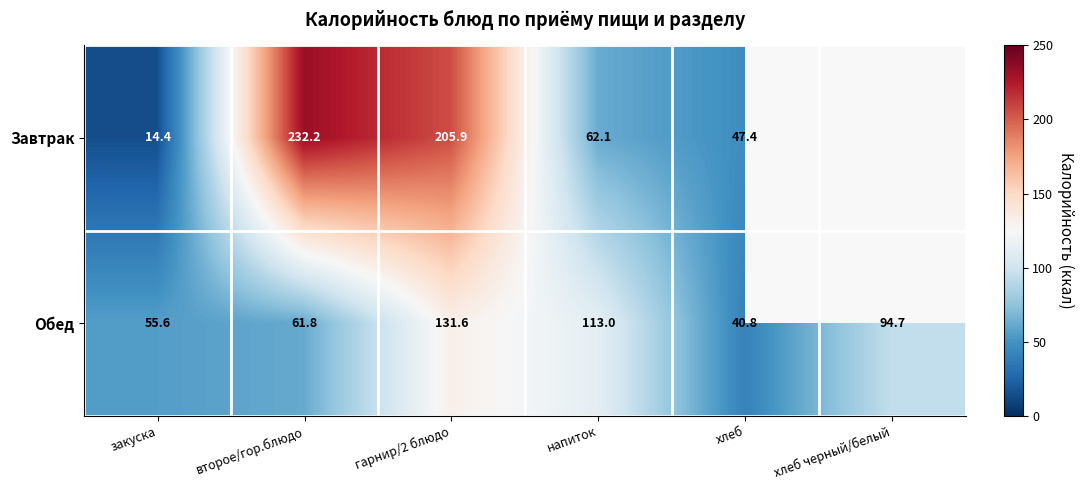

At напиток, list the series in order from smallest to largest.

Завтрак, Обед